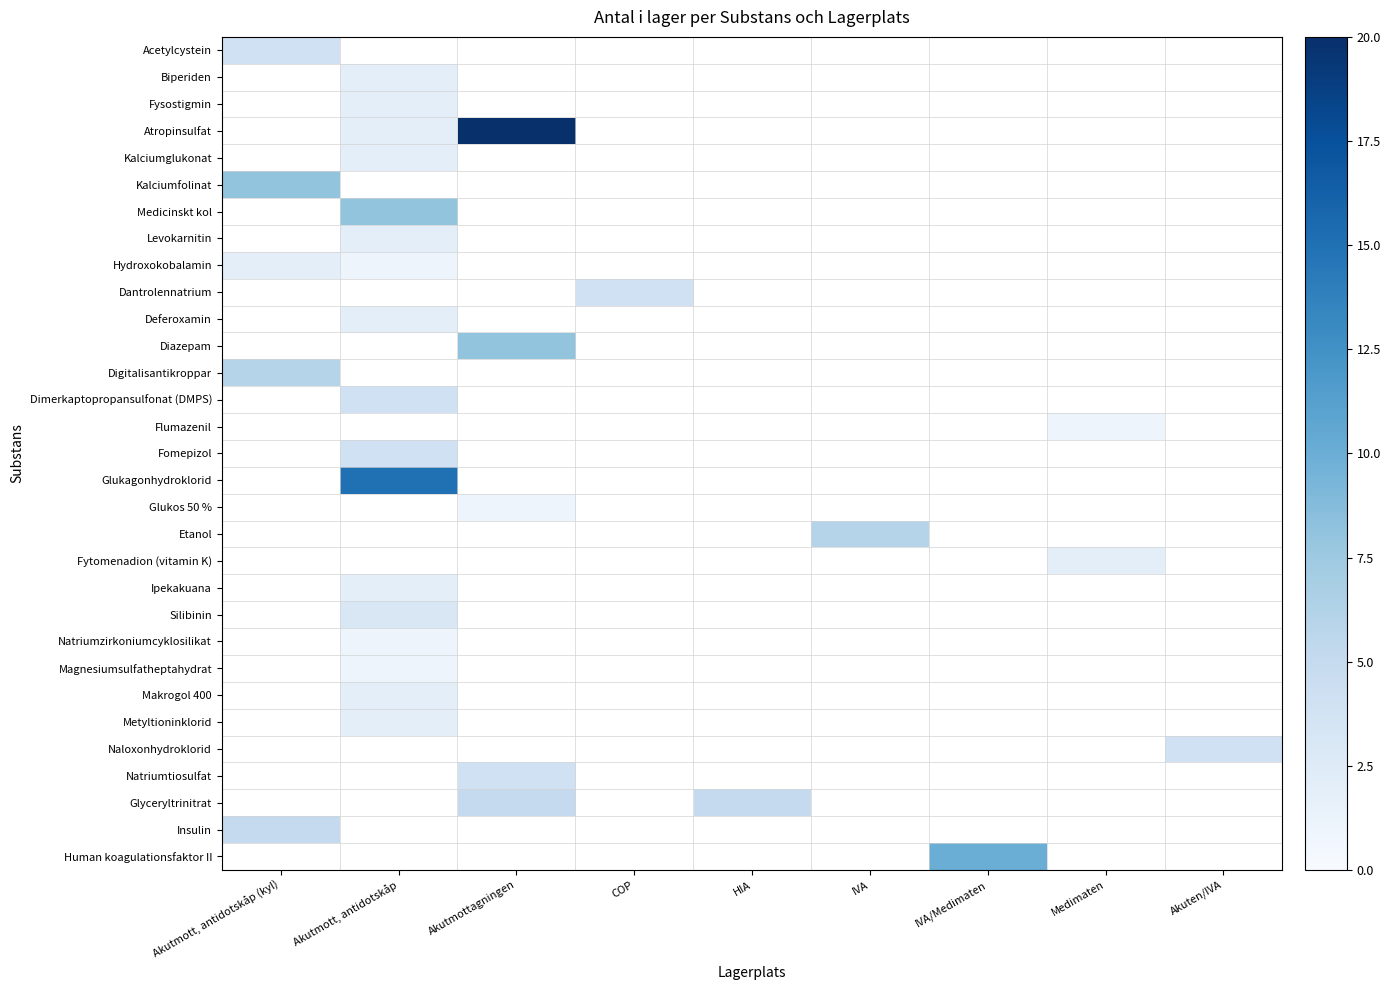

At which label does Magnesiumsulfatheptahydrat reach its minimum?

Akutmott, antidotskåp (kyl)